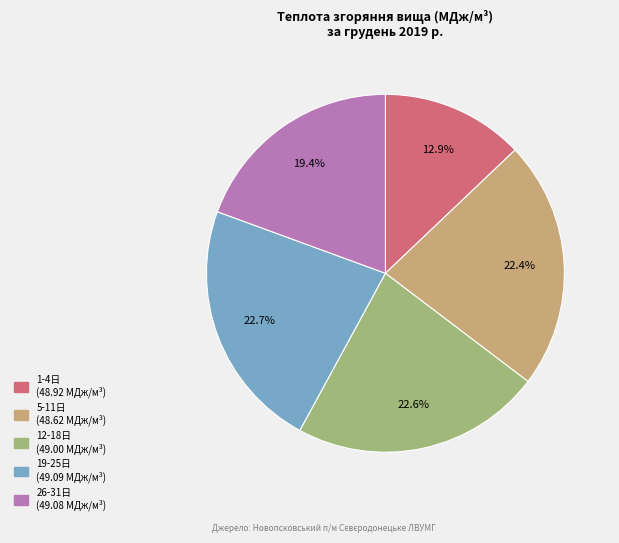

Is there a majority slice in this chart?

No